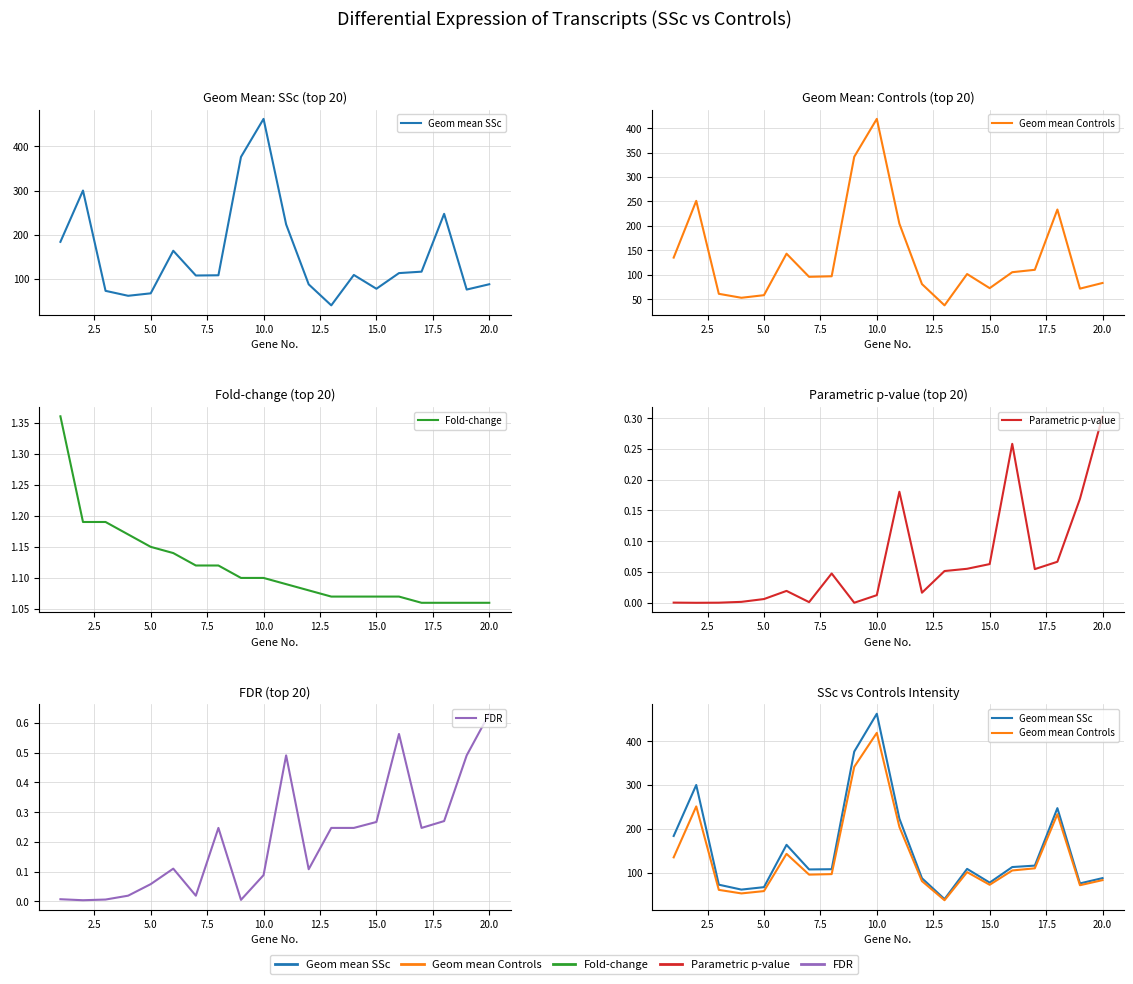

Does the chart have visible grid lines?

Yes